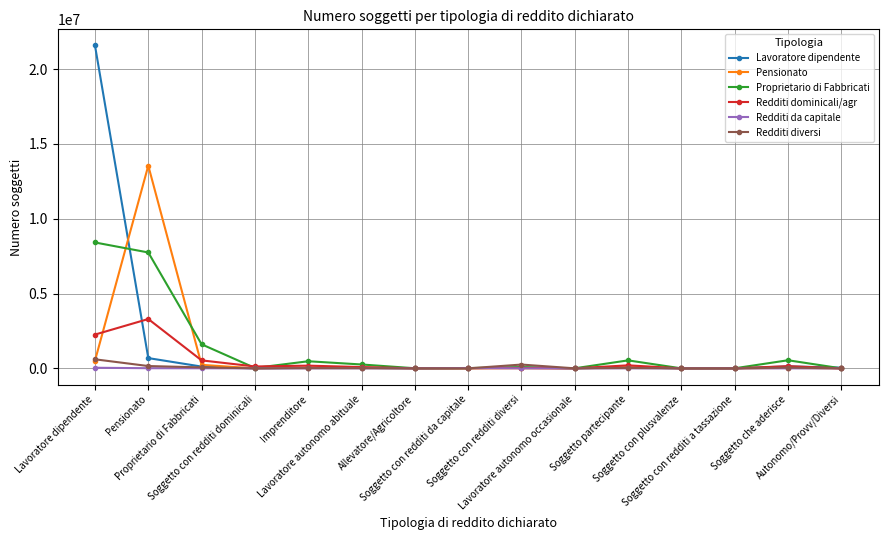

What is the minimum value for Lavoratore dipendente?

61